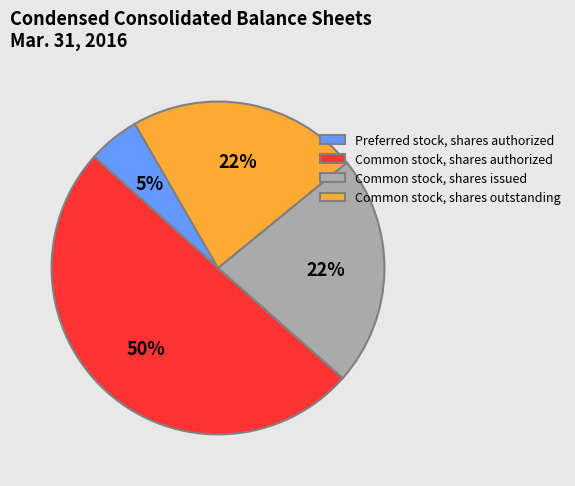

Which category accounts for the majority?

Common stock, shares authorized